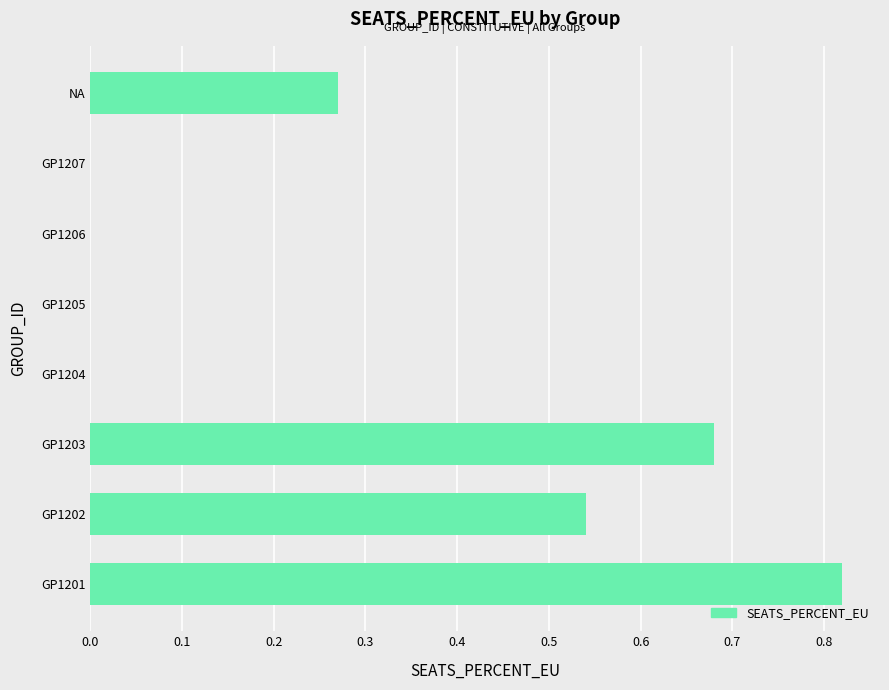

What is the change in value from GP1201 to GP1205?

-0.8